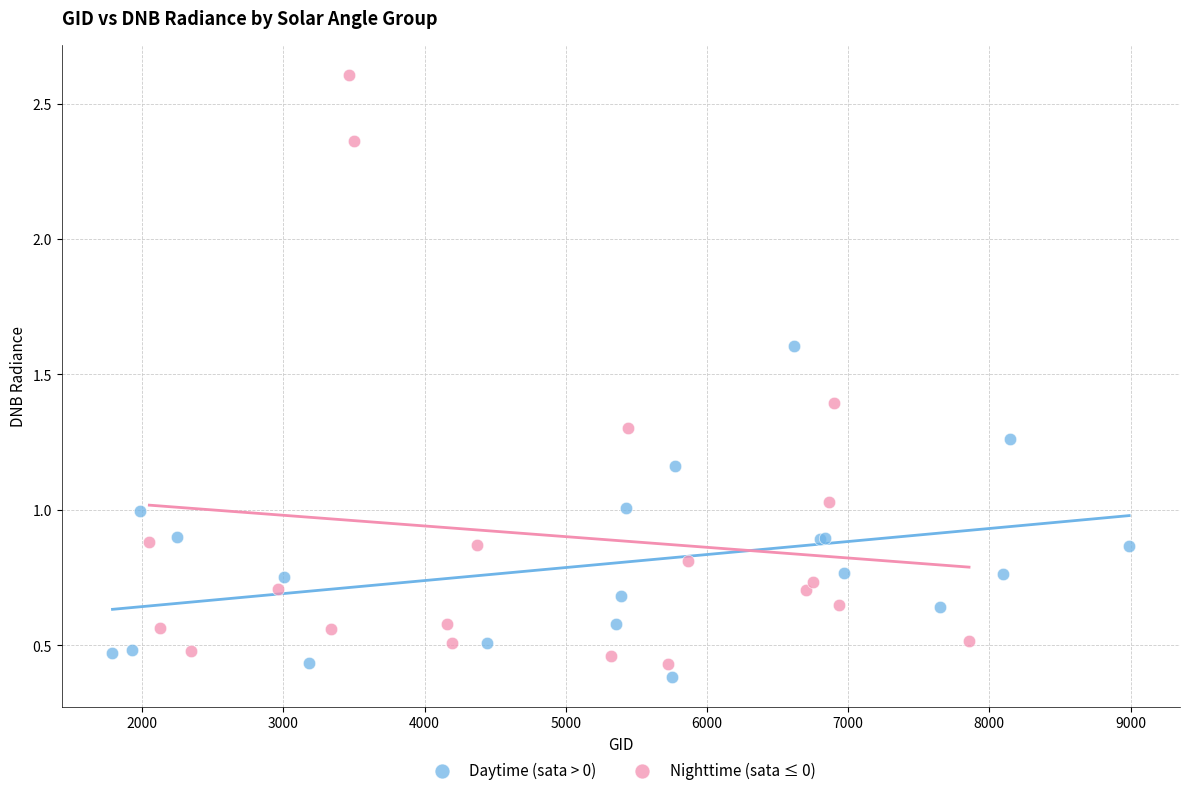

Which series contains the highest Y value?

Nighttime (sata ≤ 0)